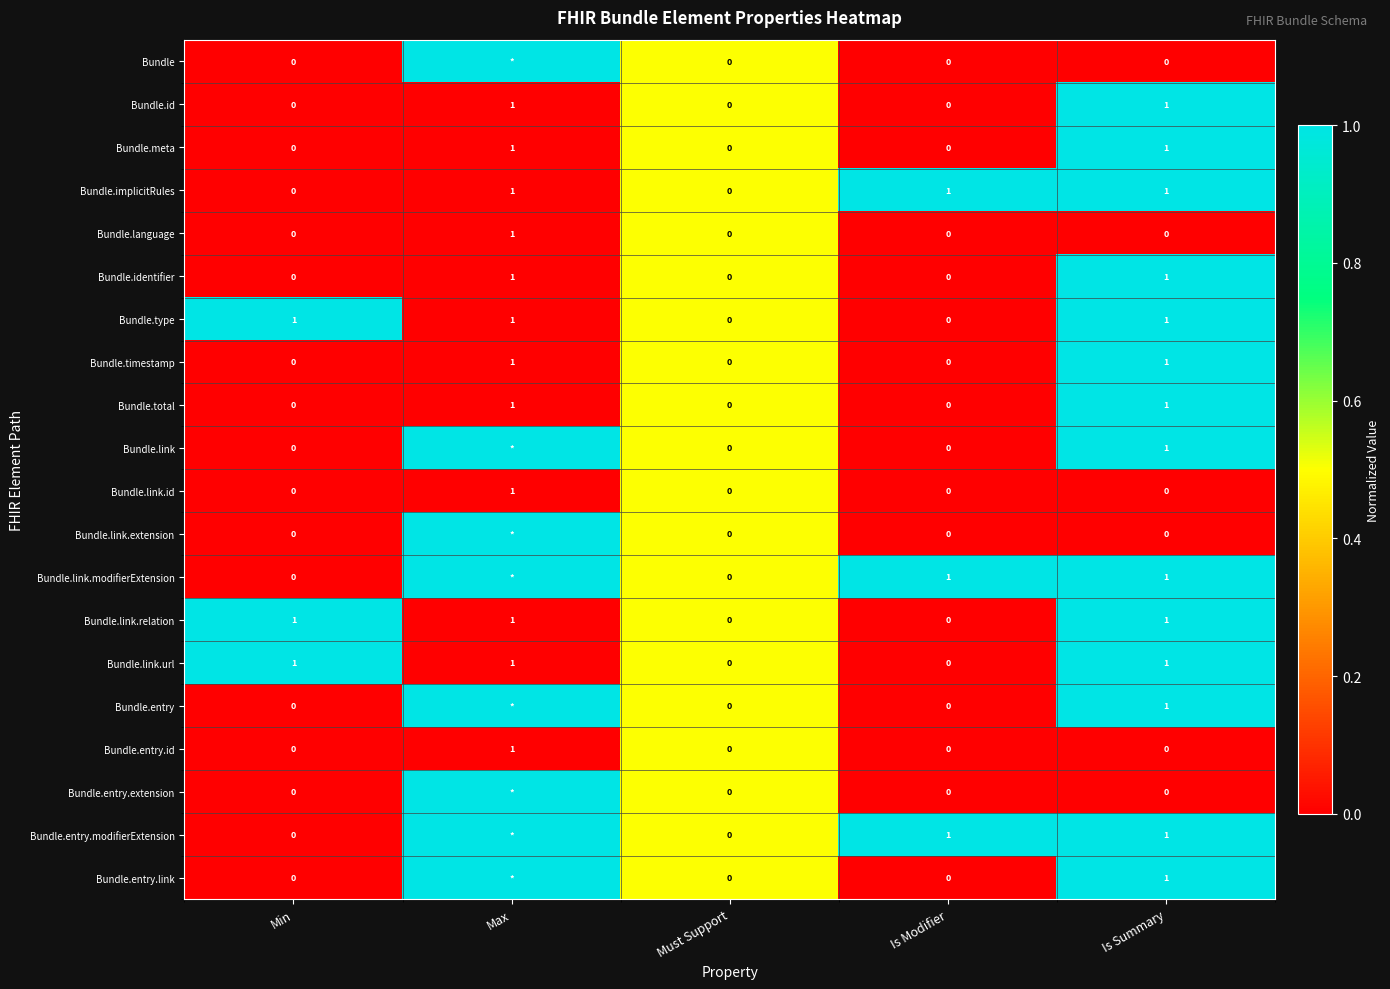

What is the total value across all series at Is Modifier?

3